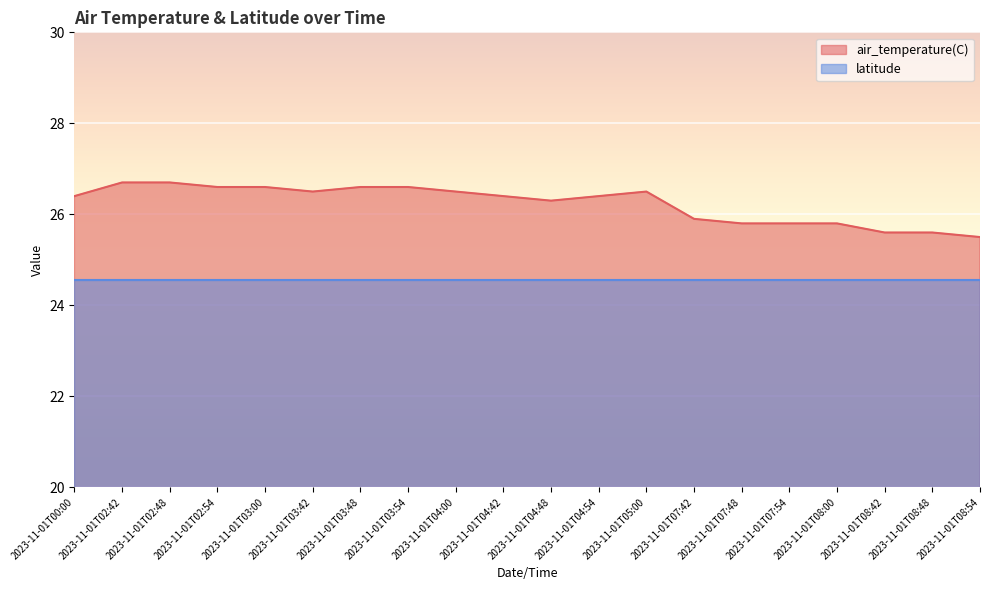

The value at 2023-11-01T03:42 is 17.7. True or false?

False